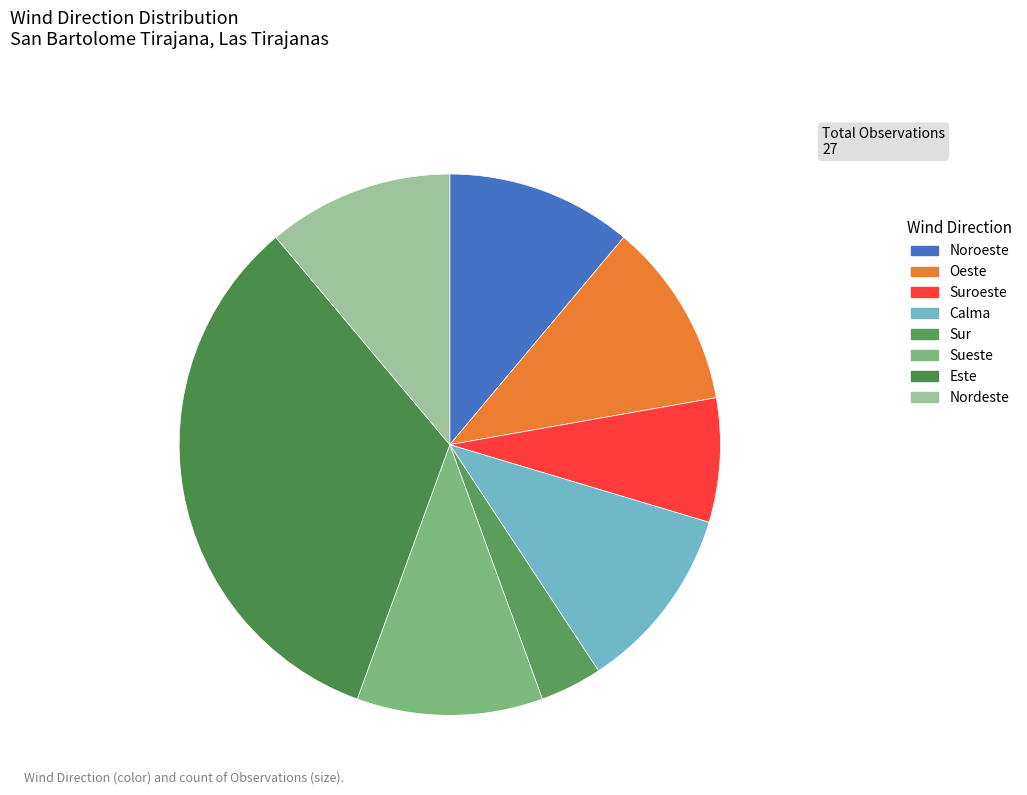

How many segments does this pie chart have?

8